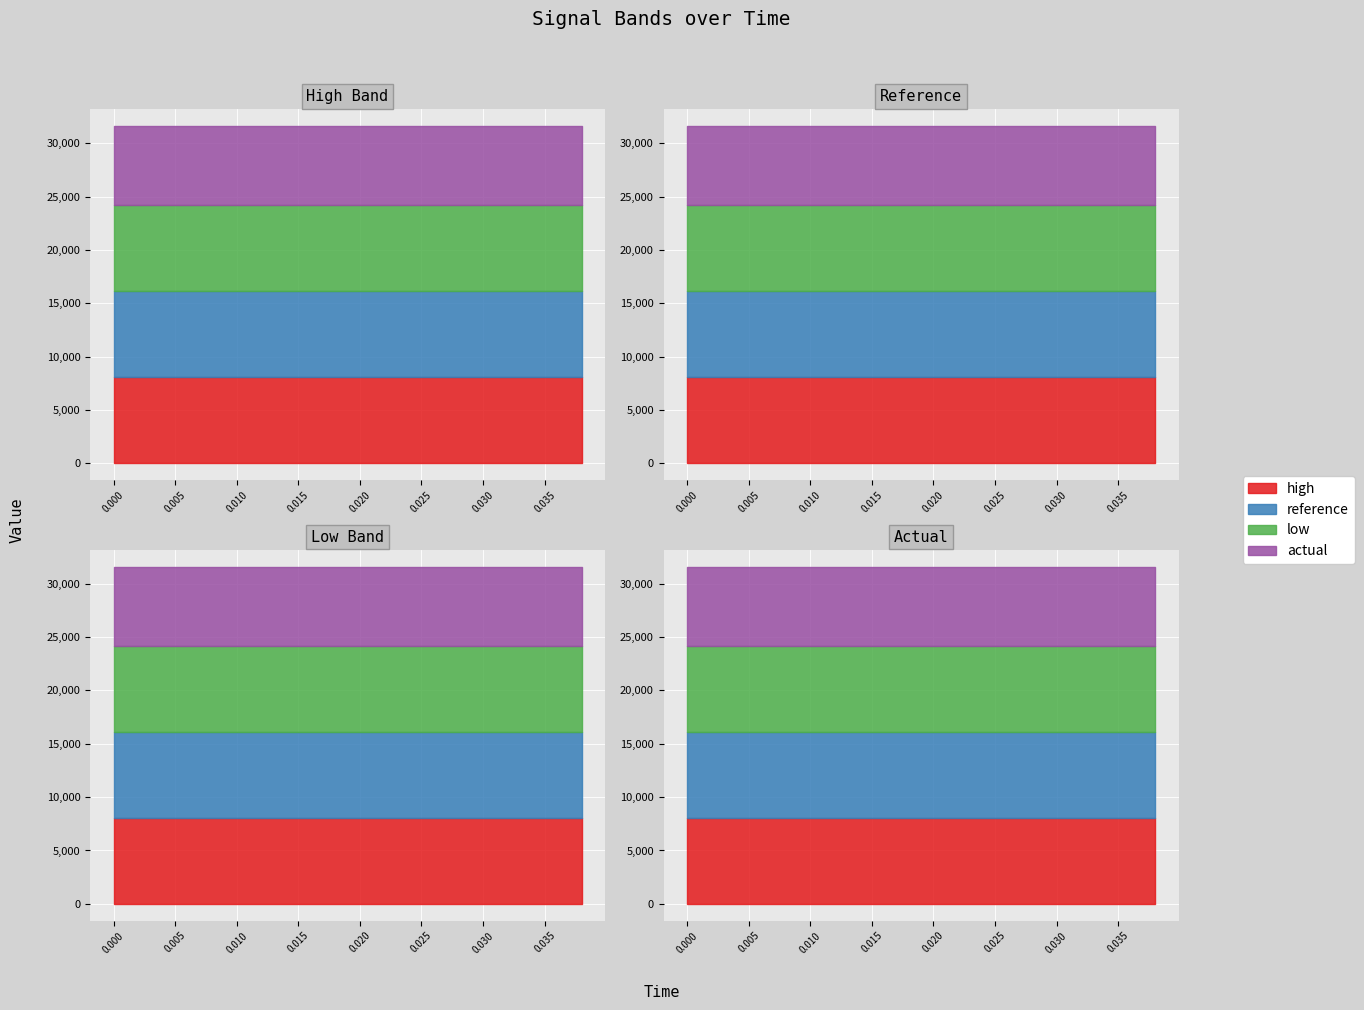

What is the total value across all series at 10?

31597.9